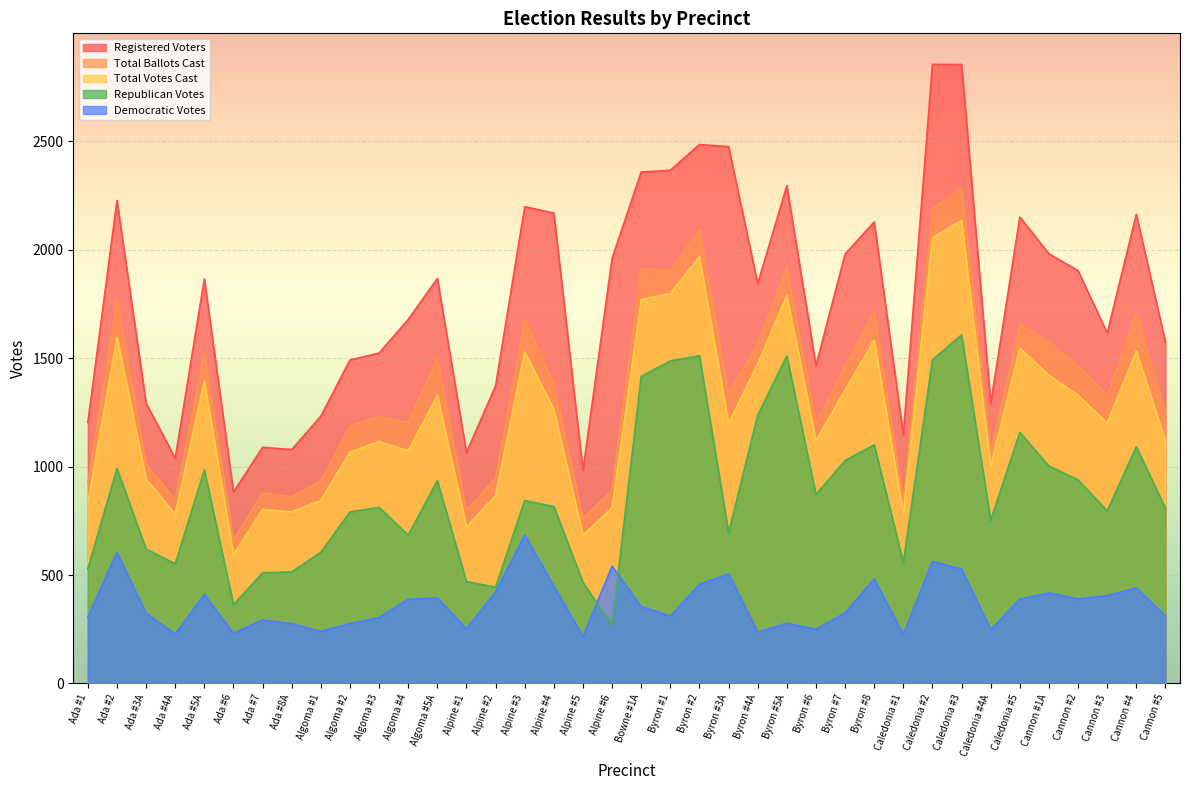

What is the difference between the Registered Voters values at Alpine #6 and Ada #5A?

95